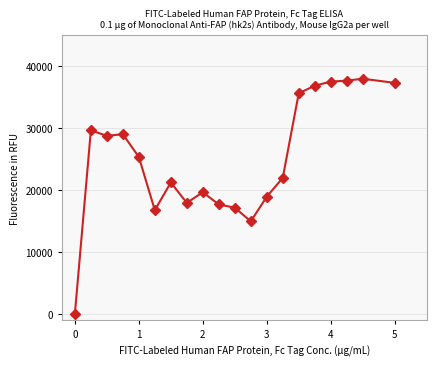

What is the value of the 6th point from the left?

16768.1